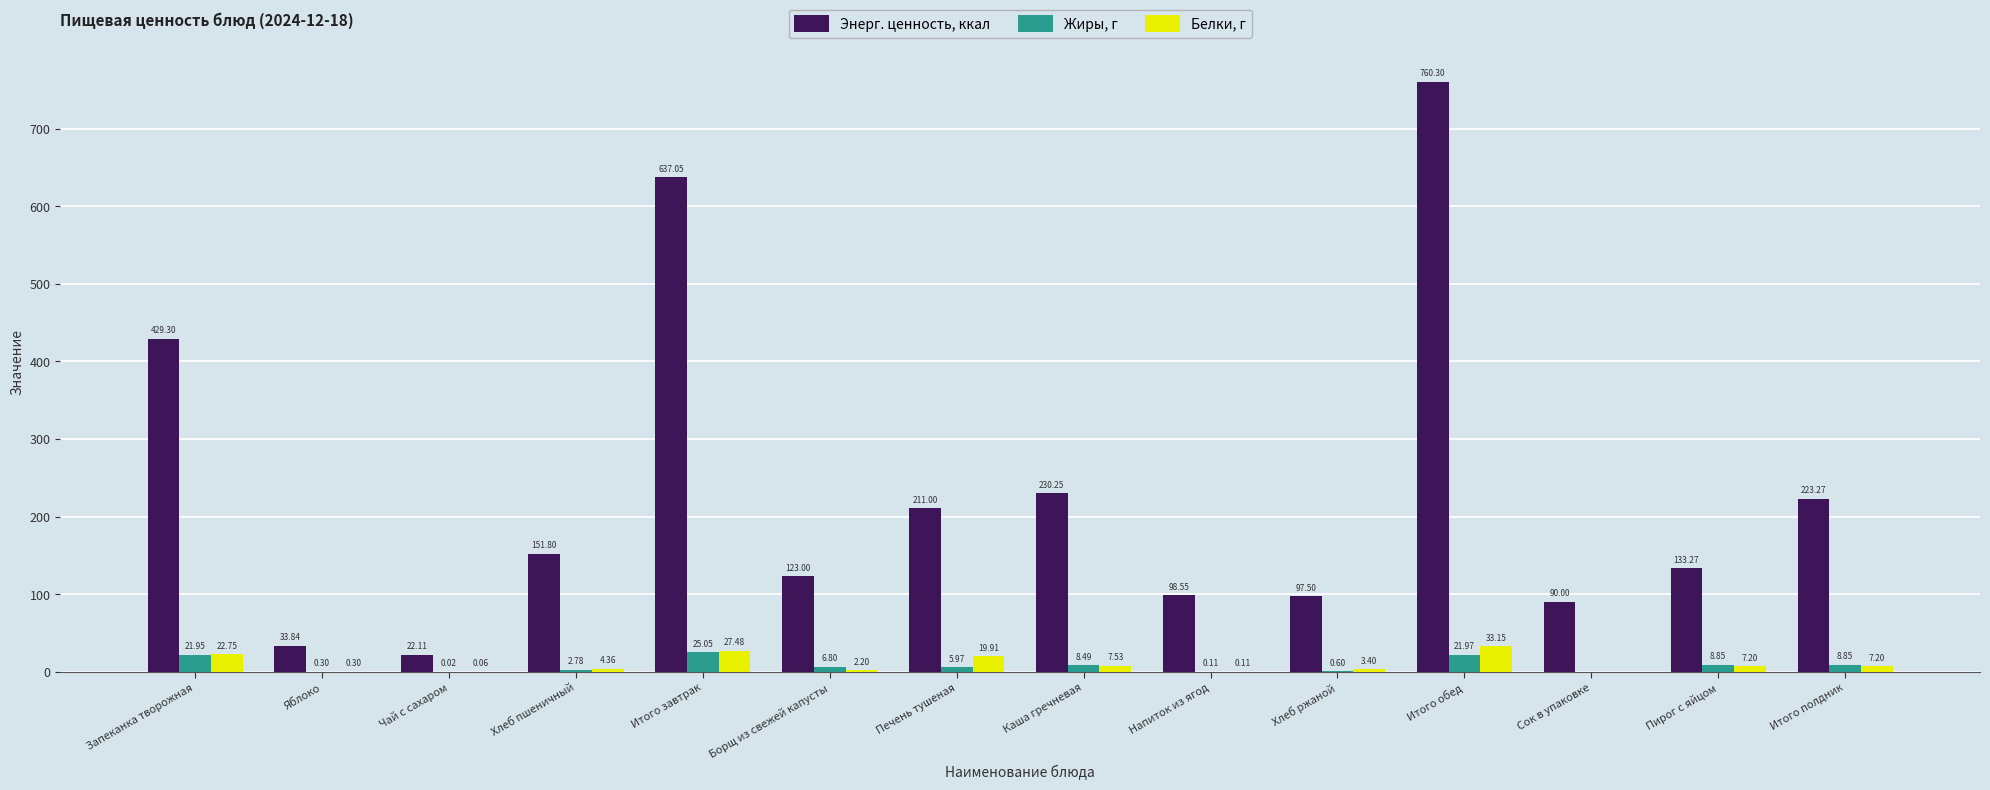

At which label does Жиры, г reach its peak?

Итого завтрак